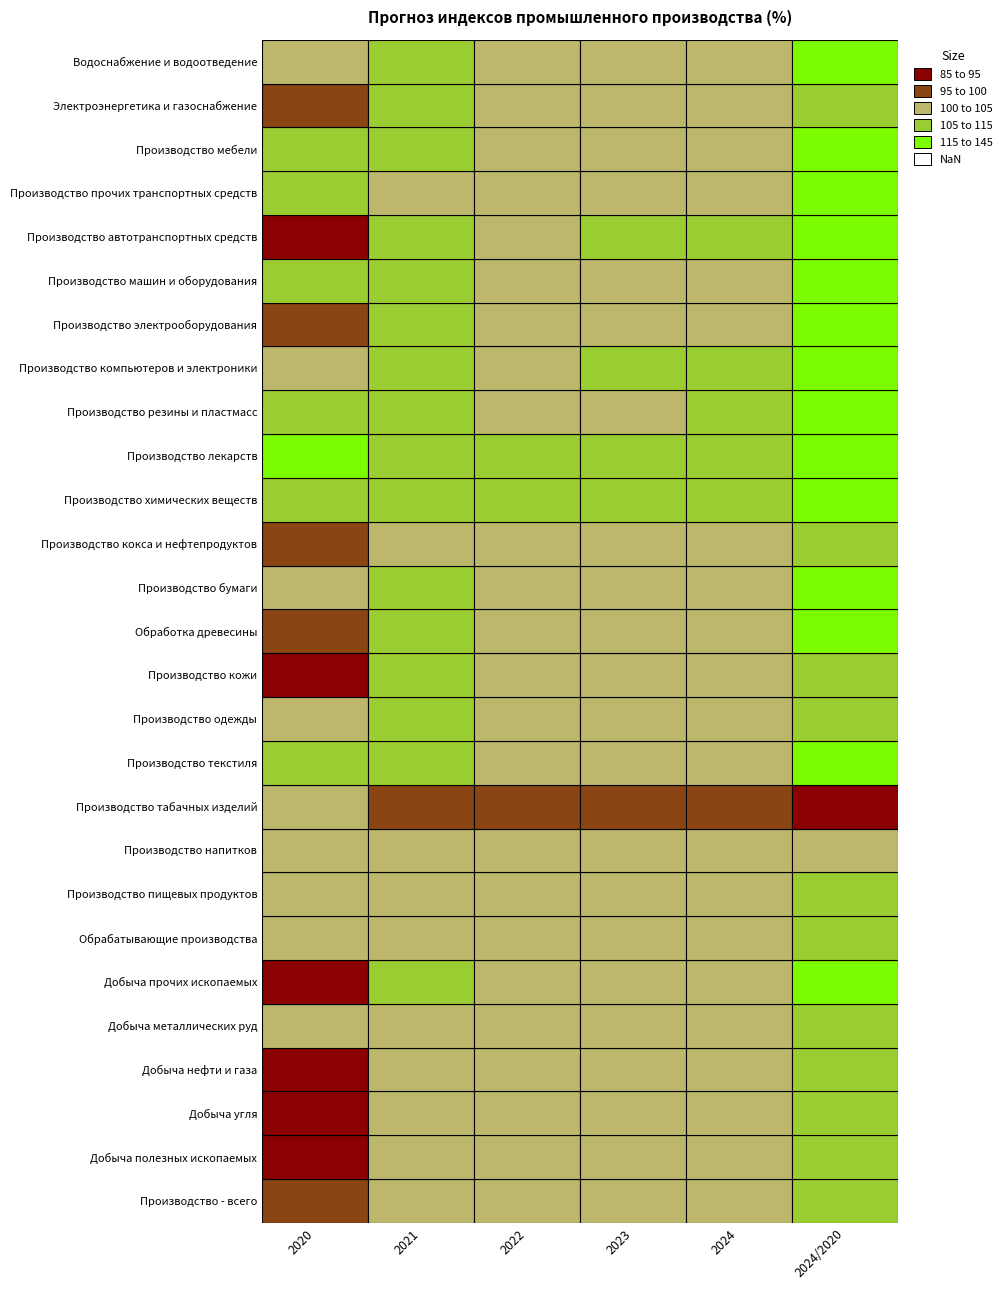

Rank the series at 2023 from lowest to highest value.

Производство табачных изделий, Добыча нефти и газа, Добыча угля, Добыча полезных ископаемых, Производство напитков, Электроэнергетика и газоснабжение, Производство пищевых продуктов, Производство кокса и нефтепродуктов, Добыча прочих ископаемых, Производство - всего, Добыча металлических руд, Производство одежды, Производство кожи, Водоснабжение и водоотведение, Производство бумаги, Обрабатывающие производства, Производство текстиля, Производство мебели, Обработка древесины, Производство электрооборудования, Производство машин и оборудования, Производство резины и пластмасс, Производство прочих транспортных средств, Производство компьютеров и электроники, Производство химических веществ, Производство автотранспортных средств, Производство лекарств